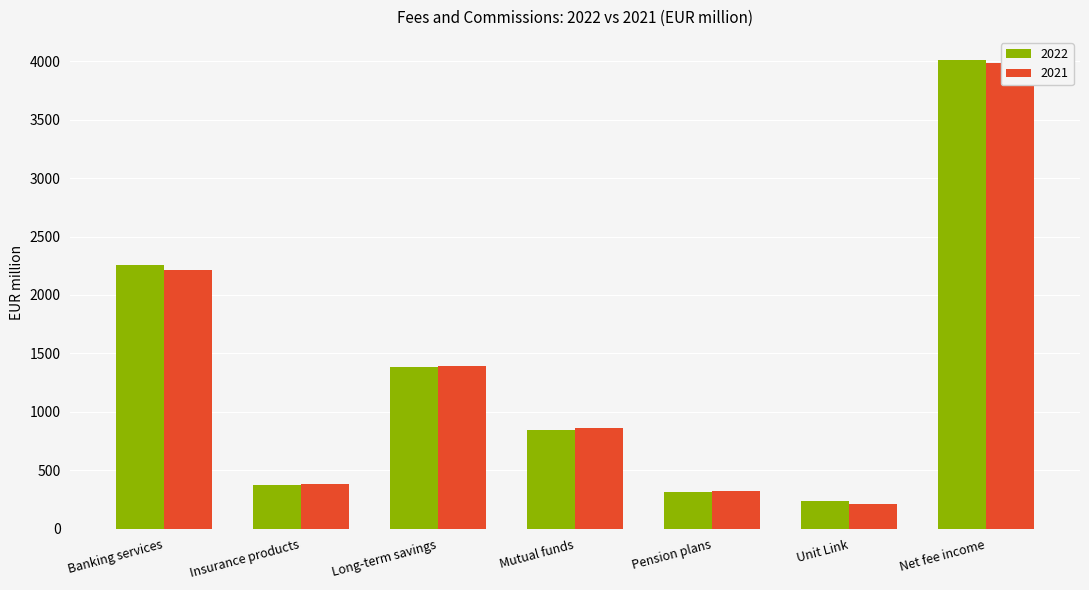

What position from the right is Unit Link?

2